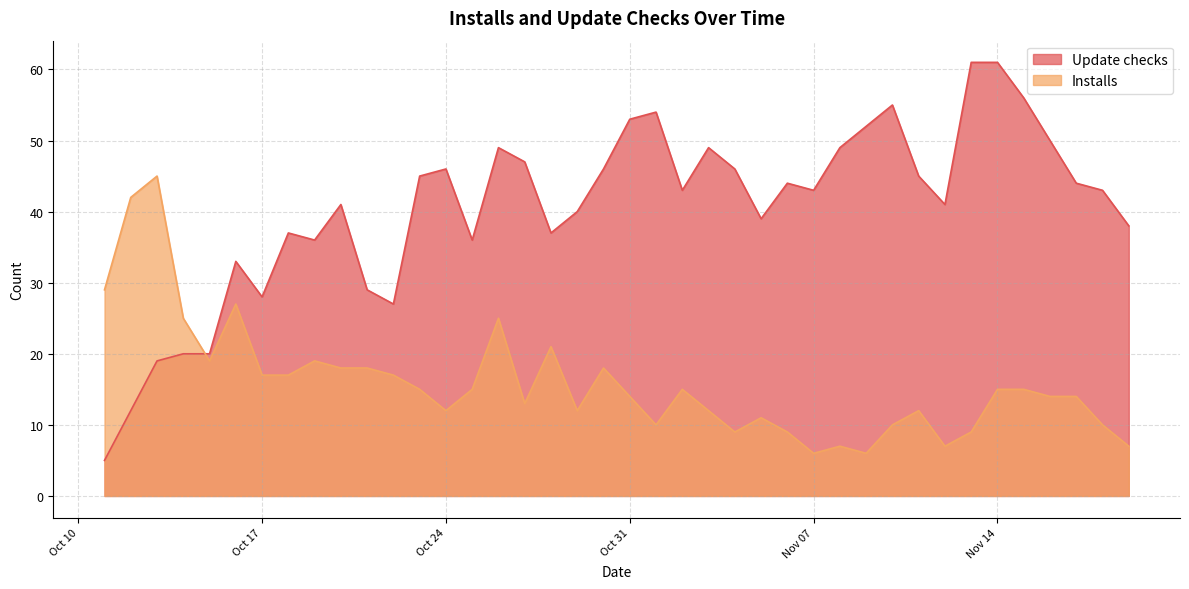

What position from the right is 2023-11-08?

12